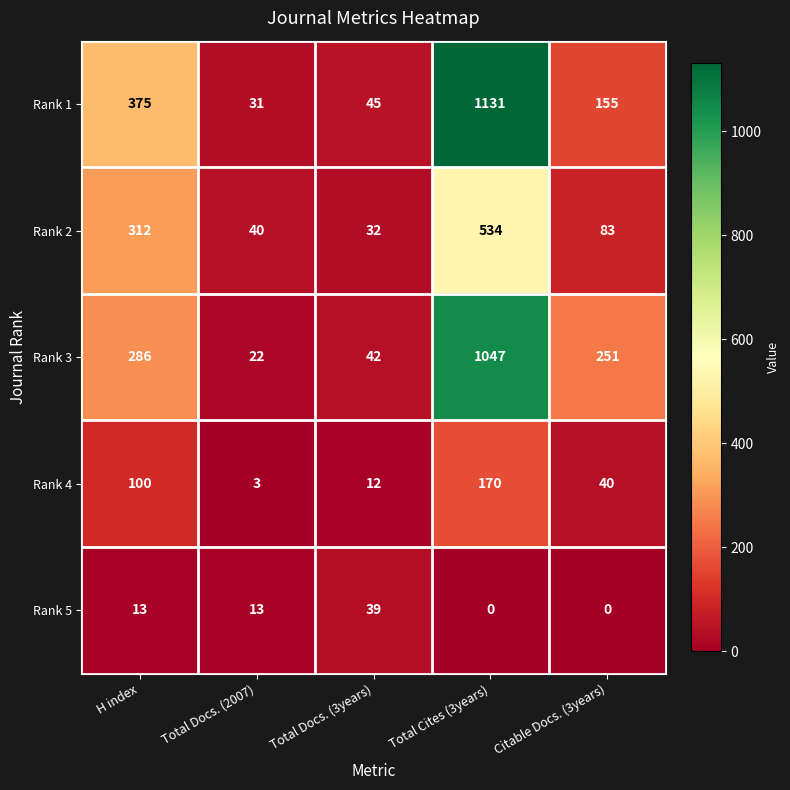

Which series has the largest range (max minus min)?

Rank 1